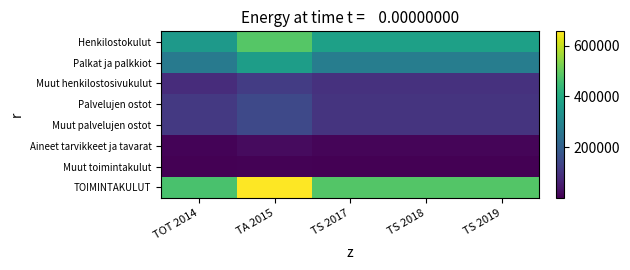

Reading left to right, what are all the values shown in this chart?

Henkilostokulut: TOT 2014=352977.5	TA 2015=484074.6	TS 2017=373547.0	TS 2018=373547.0	TS 2019=373547.0
Palkat ja palkkiot: TOT 2014=269732.1	TA 2015=366784.0	TS 2017=279650.0	TS 2018=279650.0	TS 2019=279650.0
Muut henkilostosivukulut: TOT 2014=83245.3	TA 2015=117290.6	TS 2017=93897.0	TS 2018=93897.0	TS 2019=93897.0
Palvelujen ostot: TOT 2014=108478.1	TA 2015=145671.0	TS 2017=97928.0	TS 2018=97928.0	TS 2019=97928.0
Muut palvelujen ostot: TOT 2014=108478.1	TA 2015=145671.0	TS 2017=97928.0	TS 2018=97928.0	TS 2019=97928.0
Aineet tarvikkeet ja tavarat: TOT 2014=6197.6	TA 2015=19700.0	TS 2017=8100.0	TS 2018=8100.0	TS 2019=8100.0
Muut toimintakulut: TOT 2014=327.2	TA 2015=4500.0	TS 2017=425.0	TS 2018=425.0	TS 2019=425.0
TOIMINTAKULUT: TOT 2014=467980.3	TA 2015=656945.6	TS 2017=480000.0	TS 2018=480000.0	TS 2019=480000.0